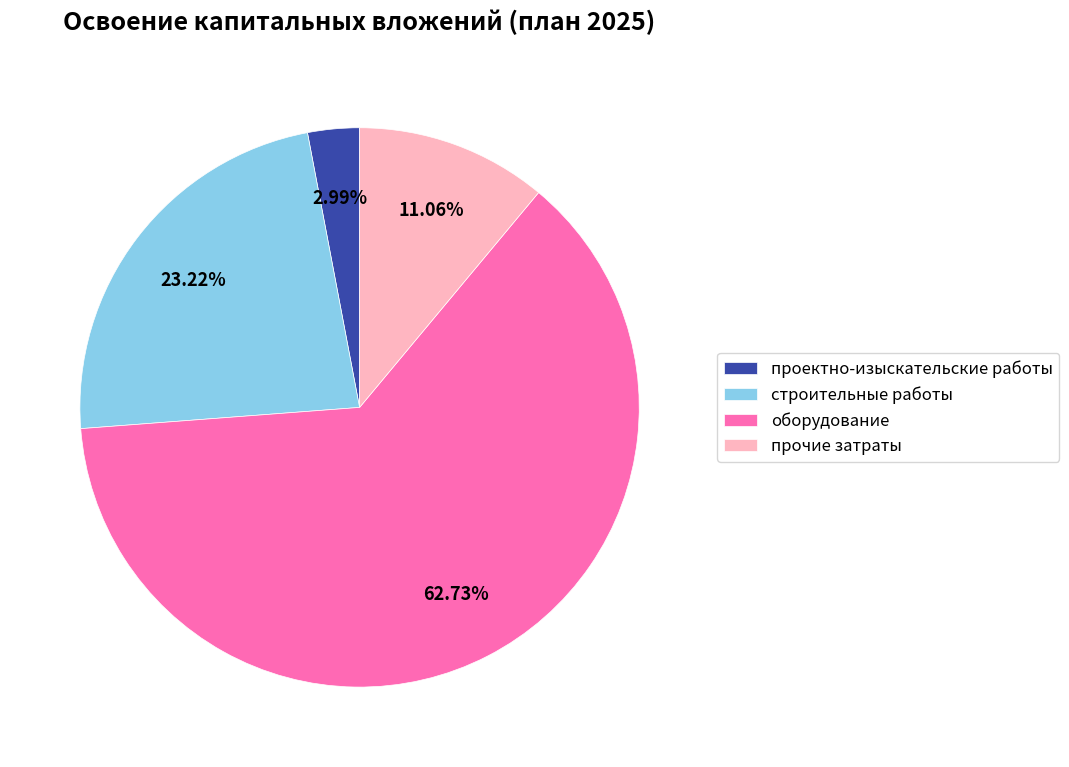

What is the ratio of the value at строительные работы to the value at оборудование?

0.4